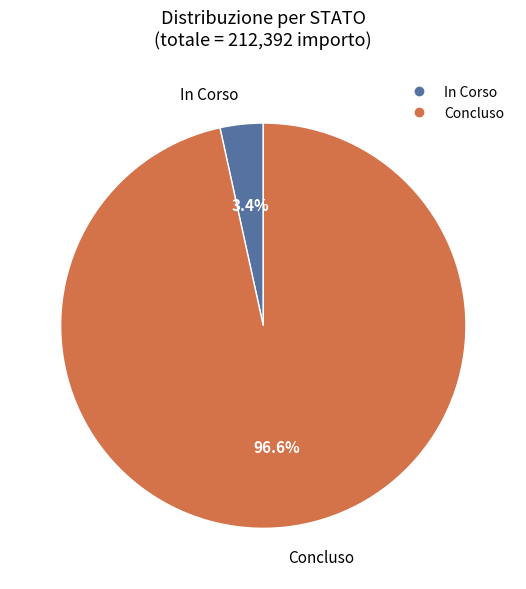

What percentage is the Concluso slice, to the nearest percent?

97%